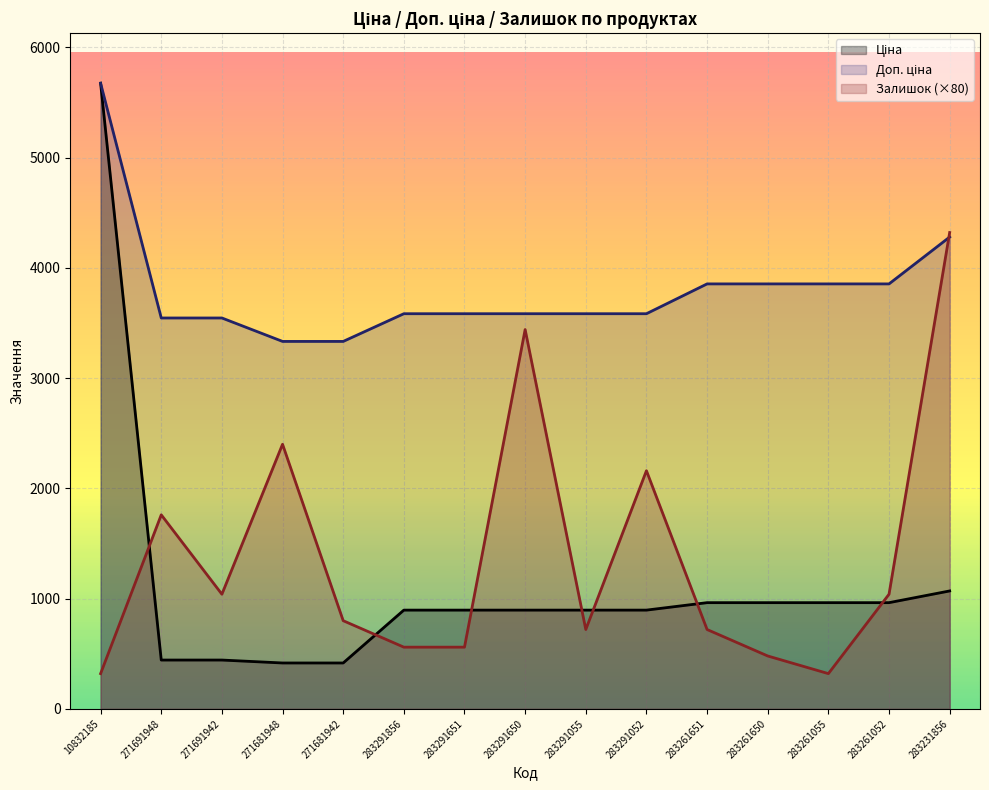

At 283291650, list the series in order from smallest to largest.

Ціна, Залишок, Доп. ціна